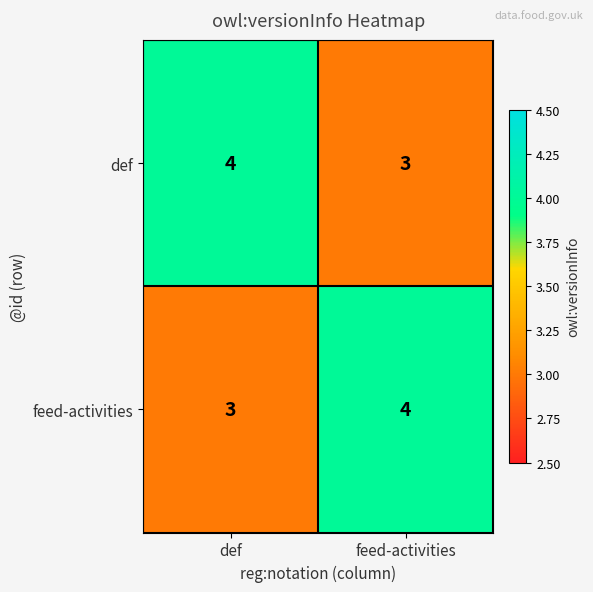

What is the approximate value of def at feed-activities?

3